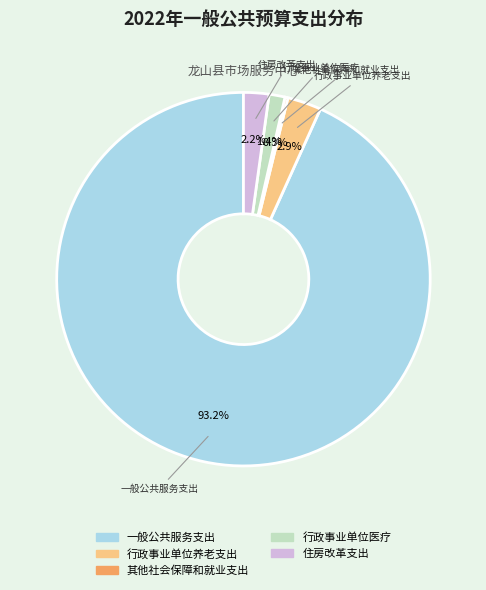

To the nearest percent, what is the average slice percentage?

20%